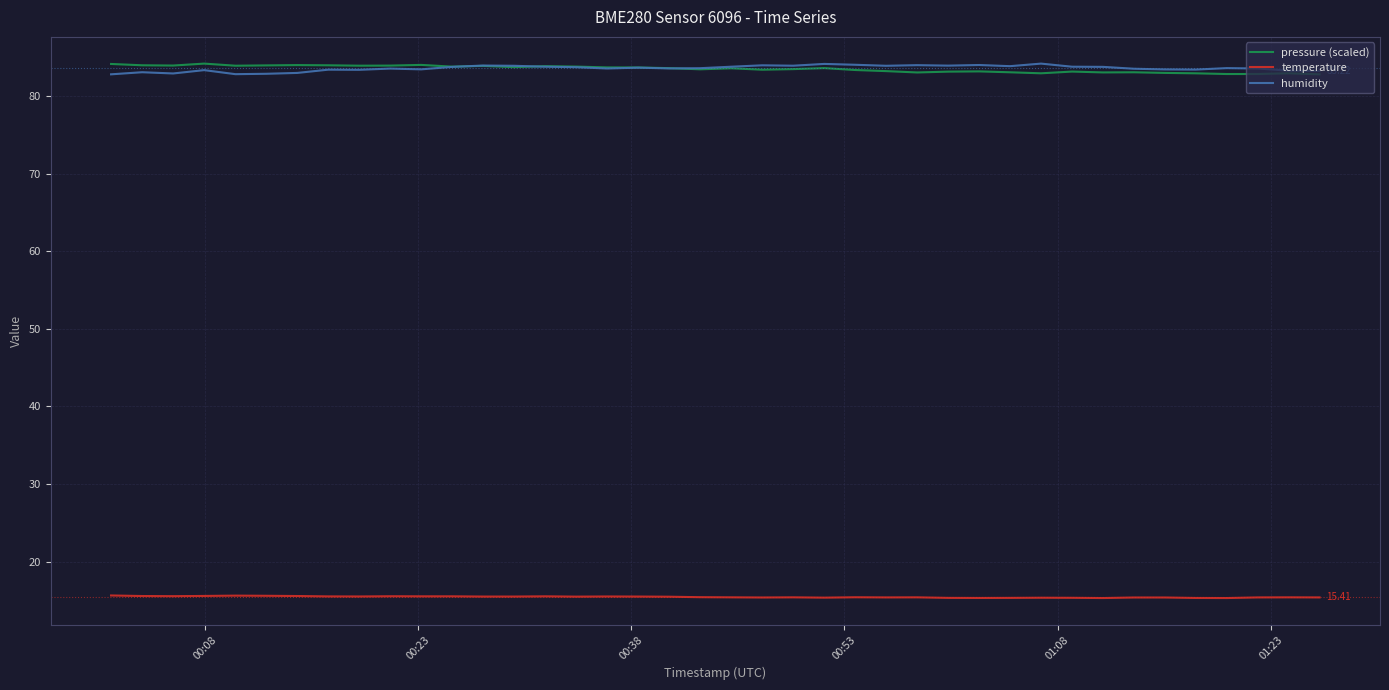

True or false: pressure (scaled) and temperature intersect in this chart.

False